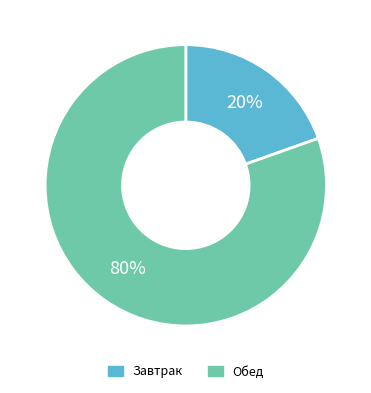

To the nearest percent, what is the average slice percentage?

50%